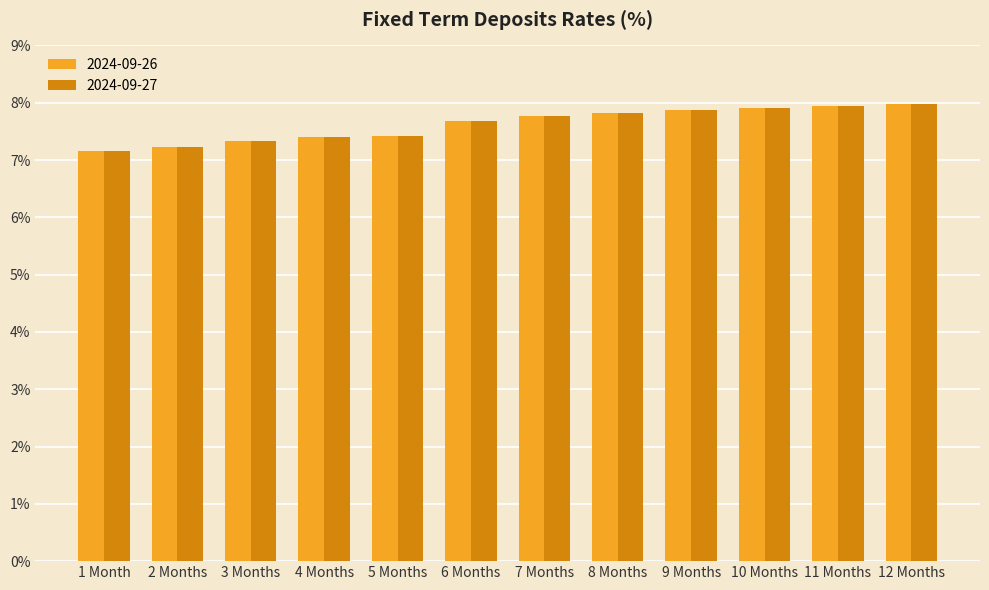

What is the approximate value of 2024-09-27 at 5 Months?

7.4